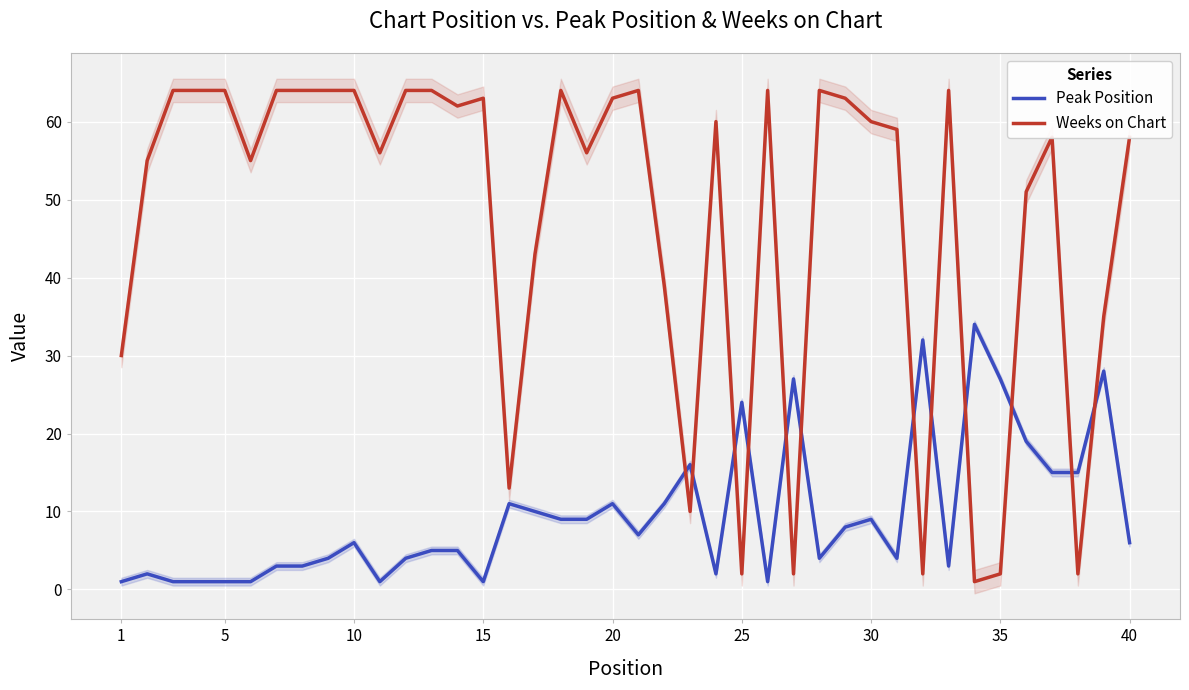

How many data points in Weeks on Chart are above 60?

18